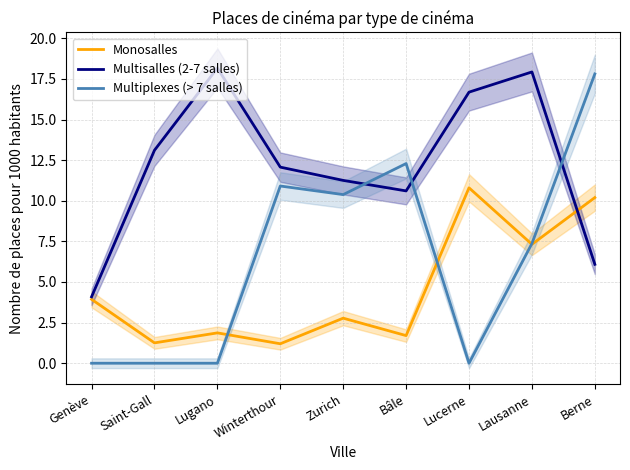

The Multiplexes (> 7 salles) series shows 10.4 at Zurich. True or false?

True